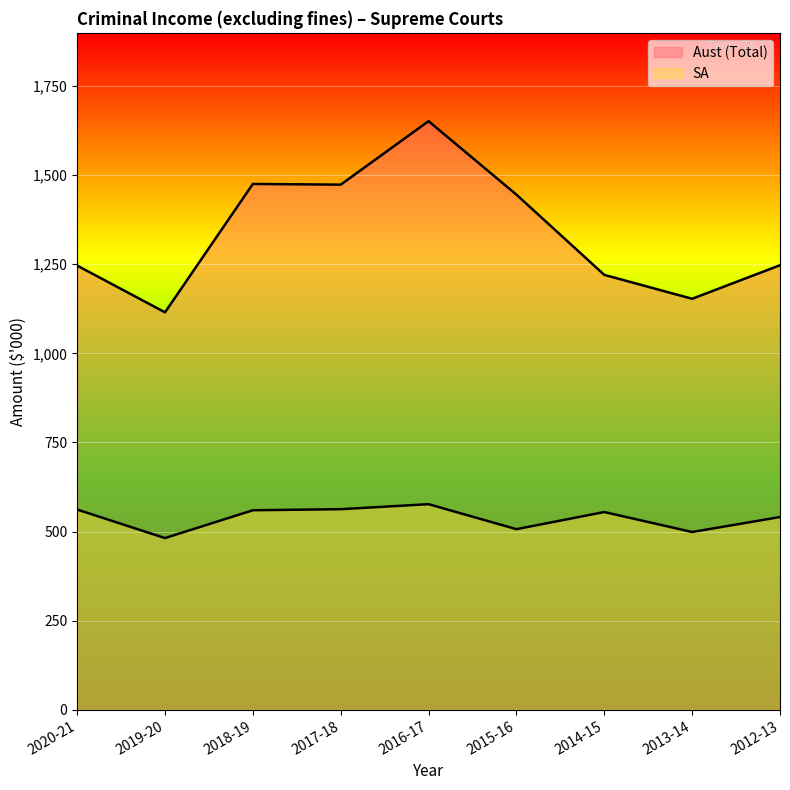

What is the minimum value for Aust (Total)?

1115